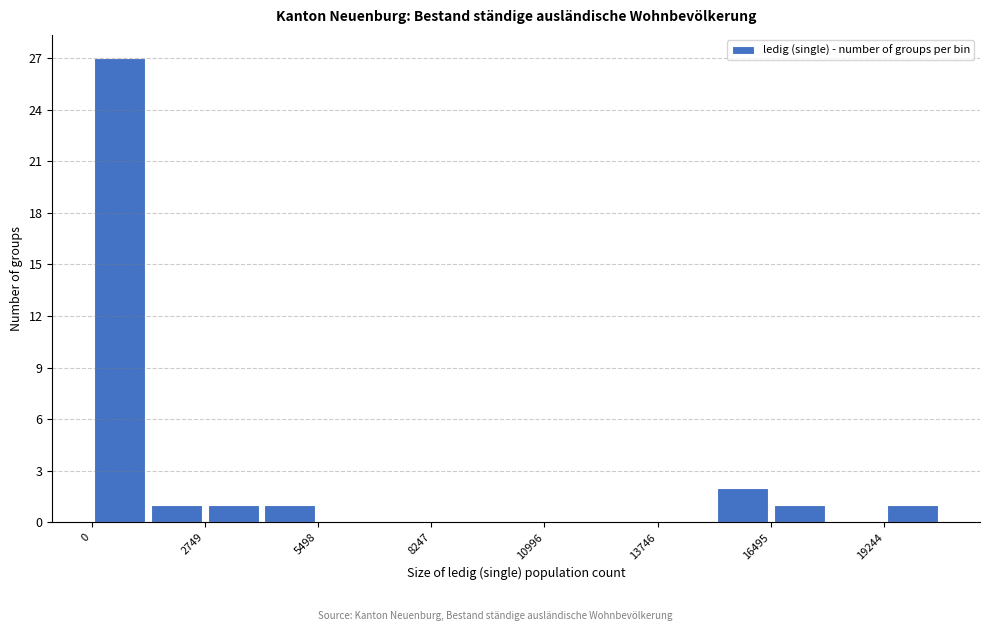

Around what value on the x-axis is the tallest bar? Give the approximate position of its centre, as read against the axis.

500